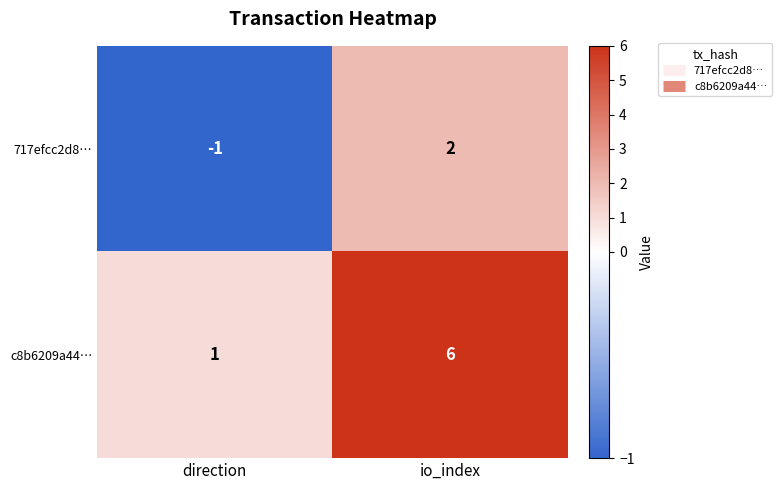

What is the minimum value shown in the chart?

-1